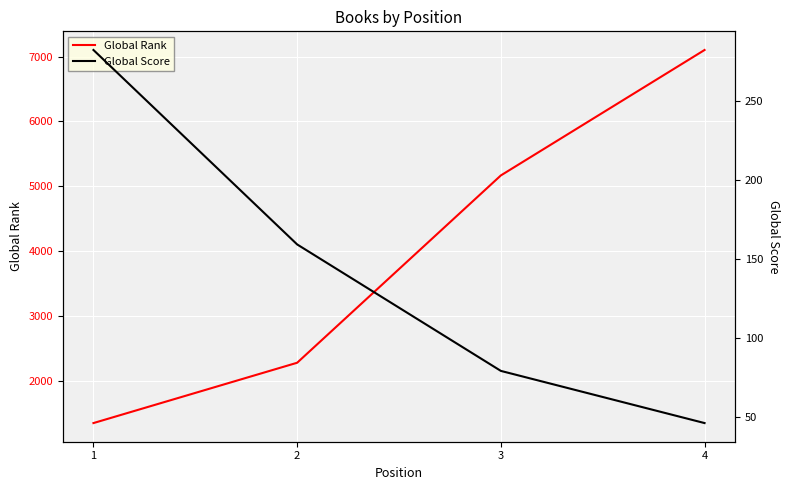

Reading left to right, extract all data points from this chart.

Global Rank: 1=1344	2=2275	3=5166	4=7102
Global Score: 1=282	2=159	3=79	4=46